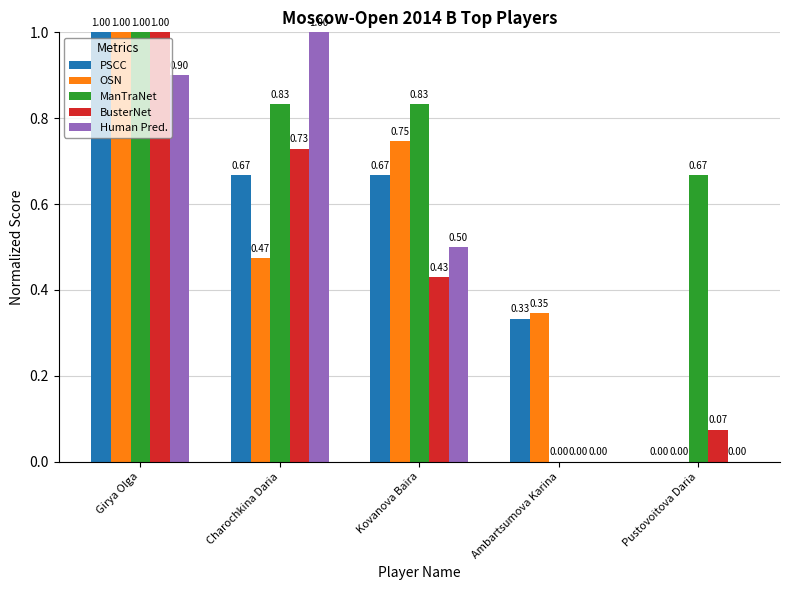

Between Girya Olga and Charochkina Daria, which series saw the biggest shift?

OSN